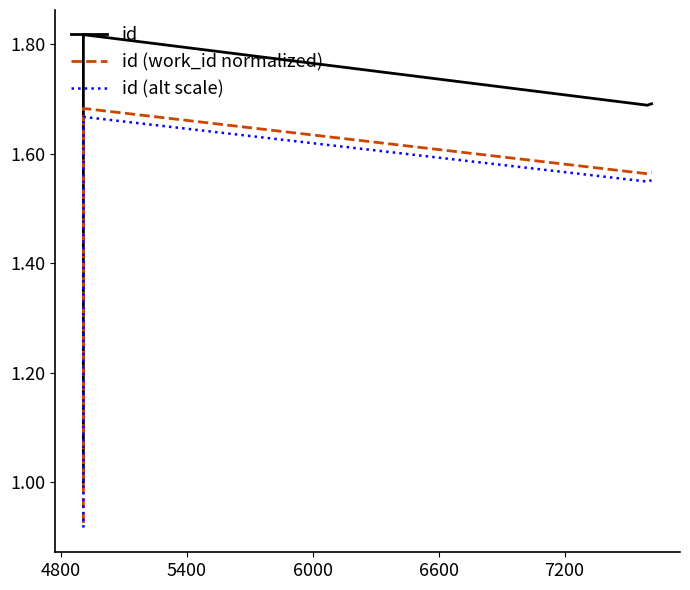

True or false: id (work_id normalized) and id (alt scale) intersect in this chart.

False